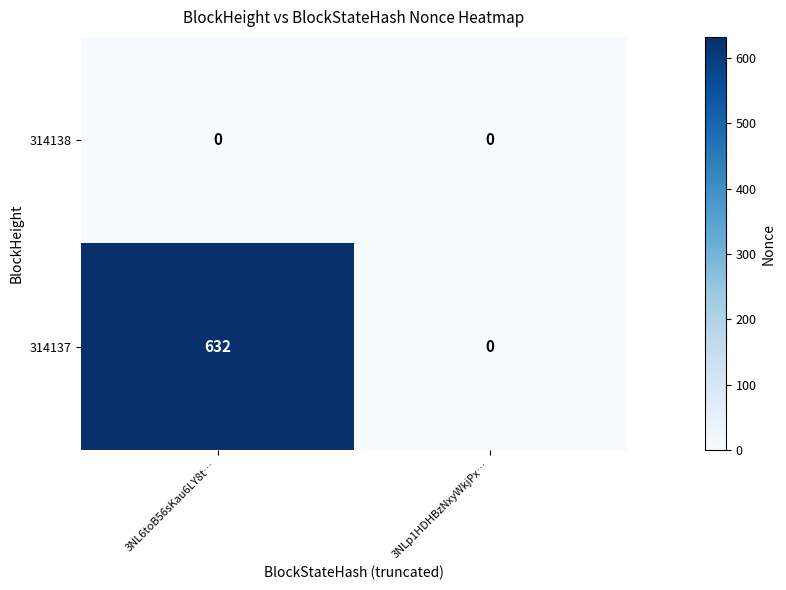

At which category does the chart reach its peak across all series?

3NL6toB56sKau6LY8t…